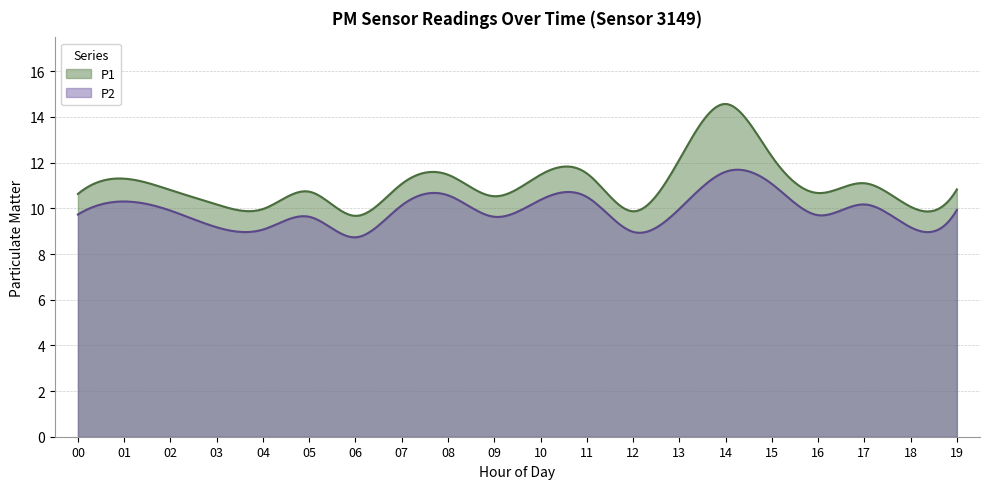

What is the label of the 17th point from the left?

16